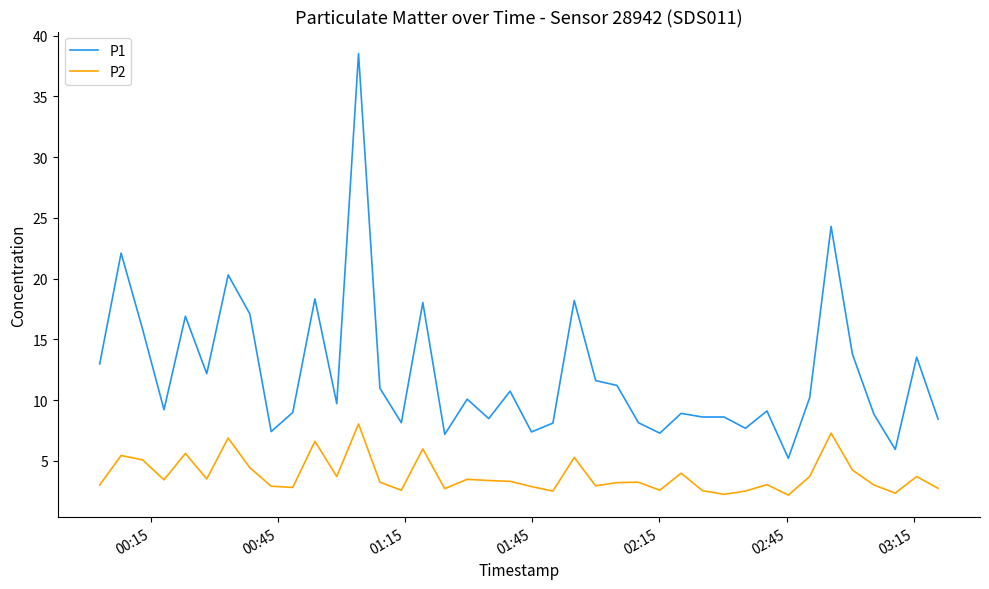

What is the highest value of the P2 series?

8.0